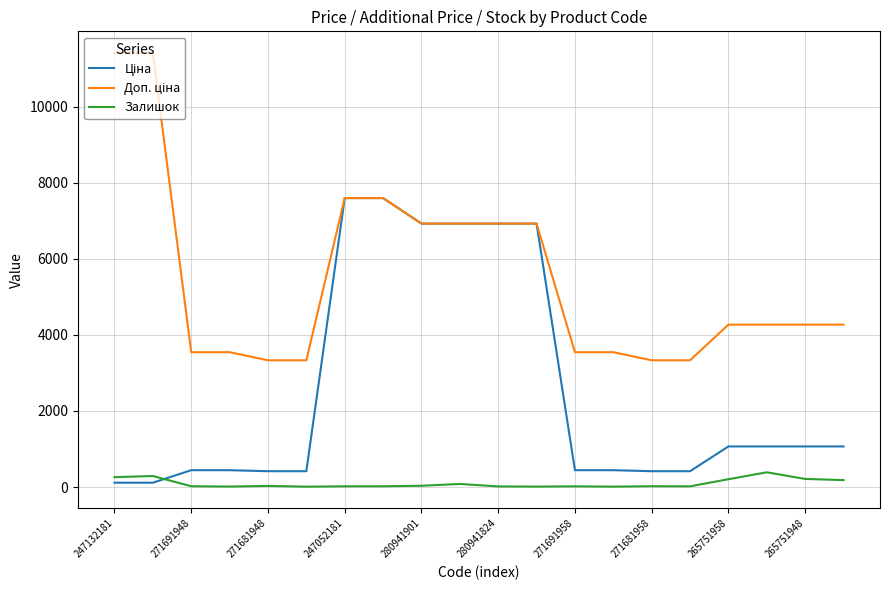

What is the maximum value shown in the chart?

11410.0